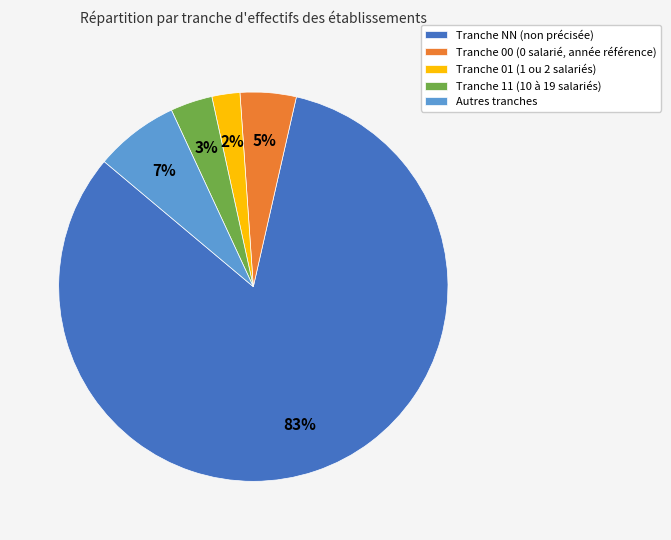

Between Tranche 00 (0 salarié, année référence) and Tranche NN (non précisée), which is larger?

Tranche NN (non précisée)